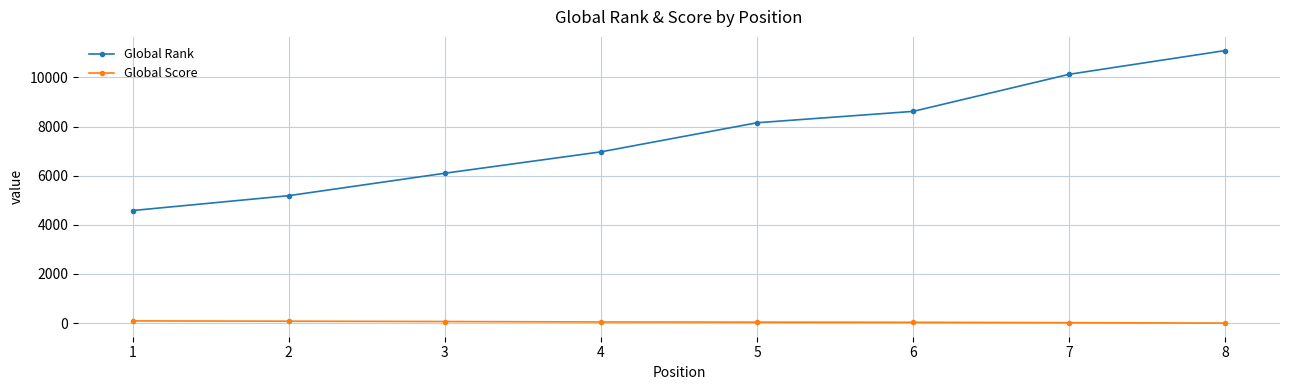

What is the value of the Global Score point at the 5th from the left?

41